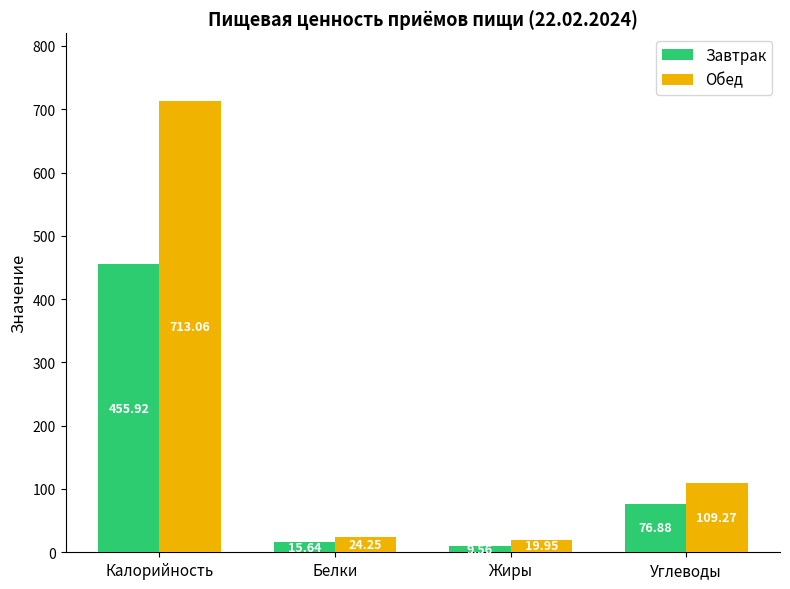

Between Белки and Жиры, which series saw the biggest shift?

Завтрак